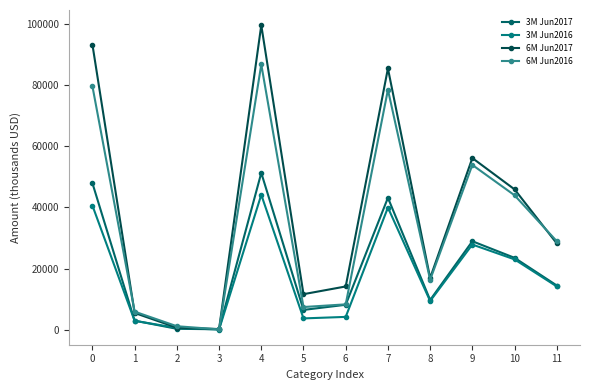

At which category does 6M Jun2017 reach its first local valley?

3